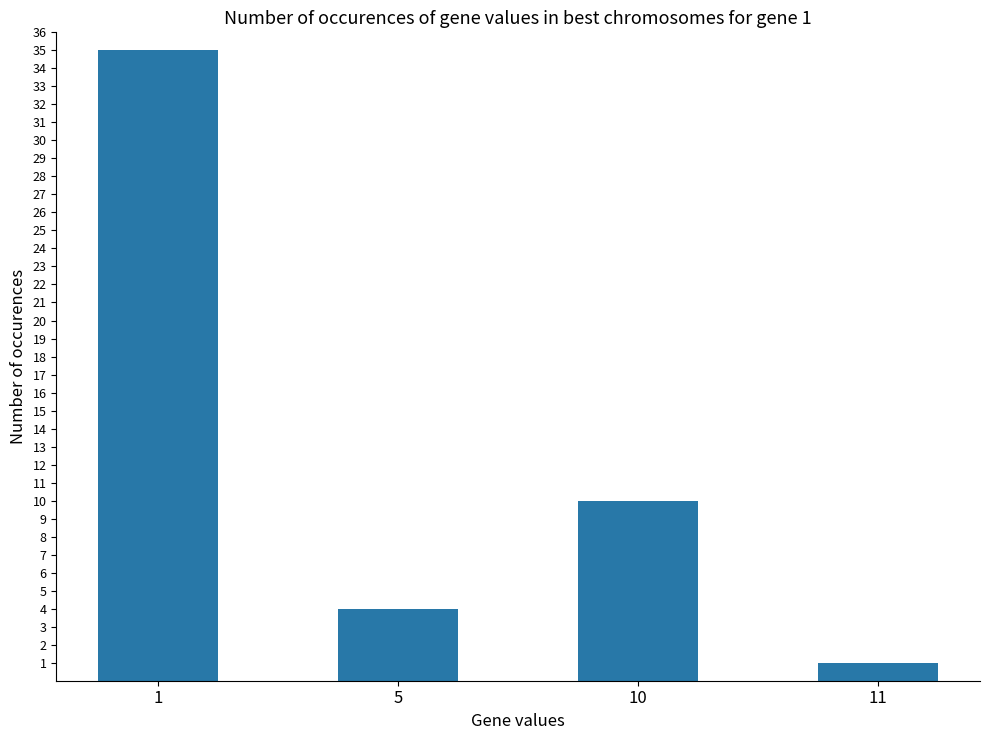

Rank the categories by value from highest to lowest.

1, 10, 5, 11